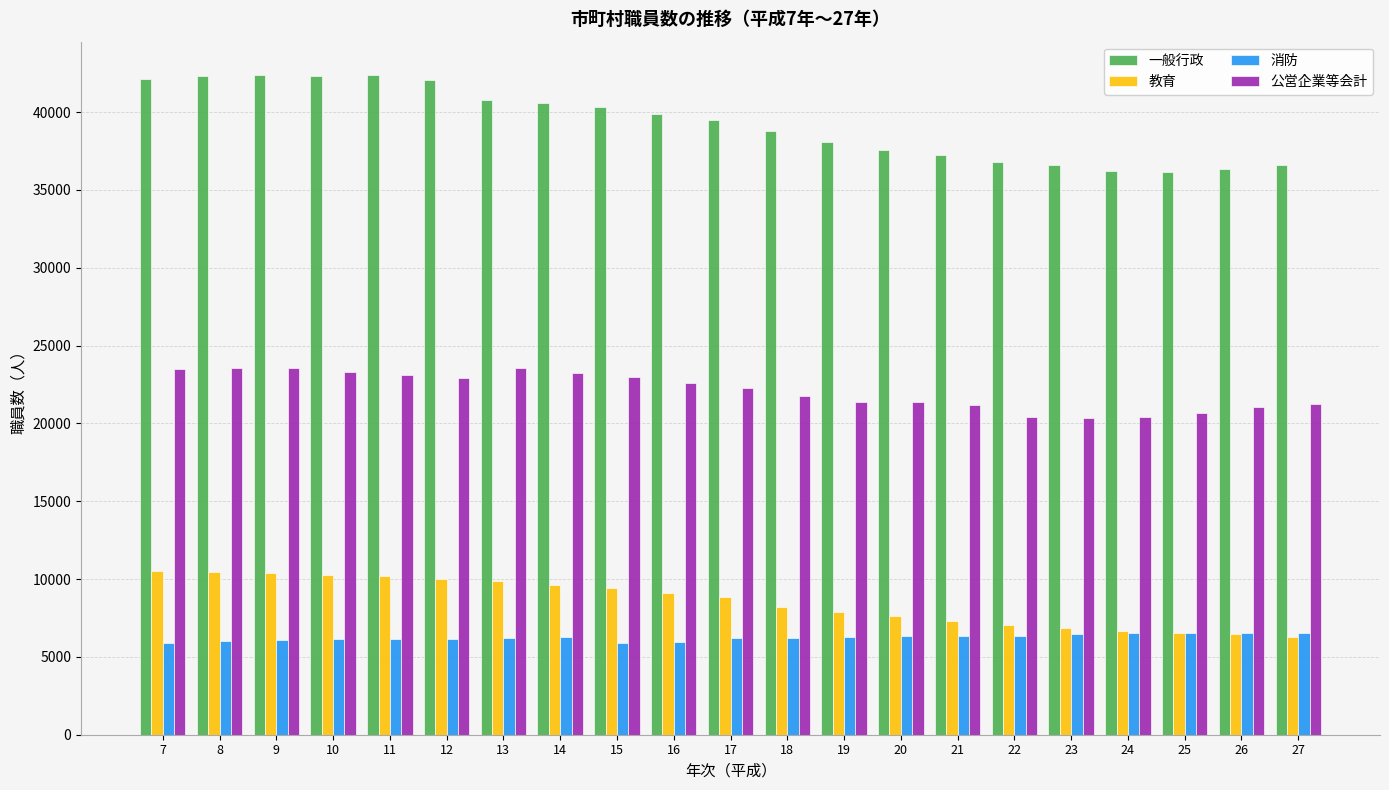

Rank the series at 18 from lowest to highest value.

消防, 教育, 公営企業等会計, 一般行政